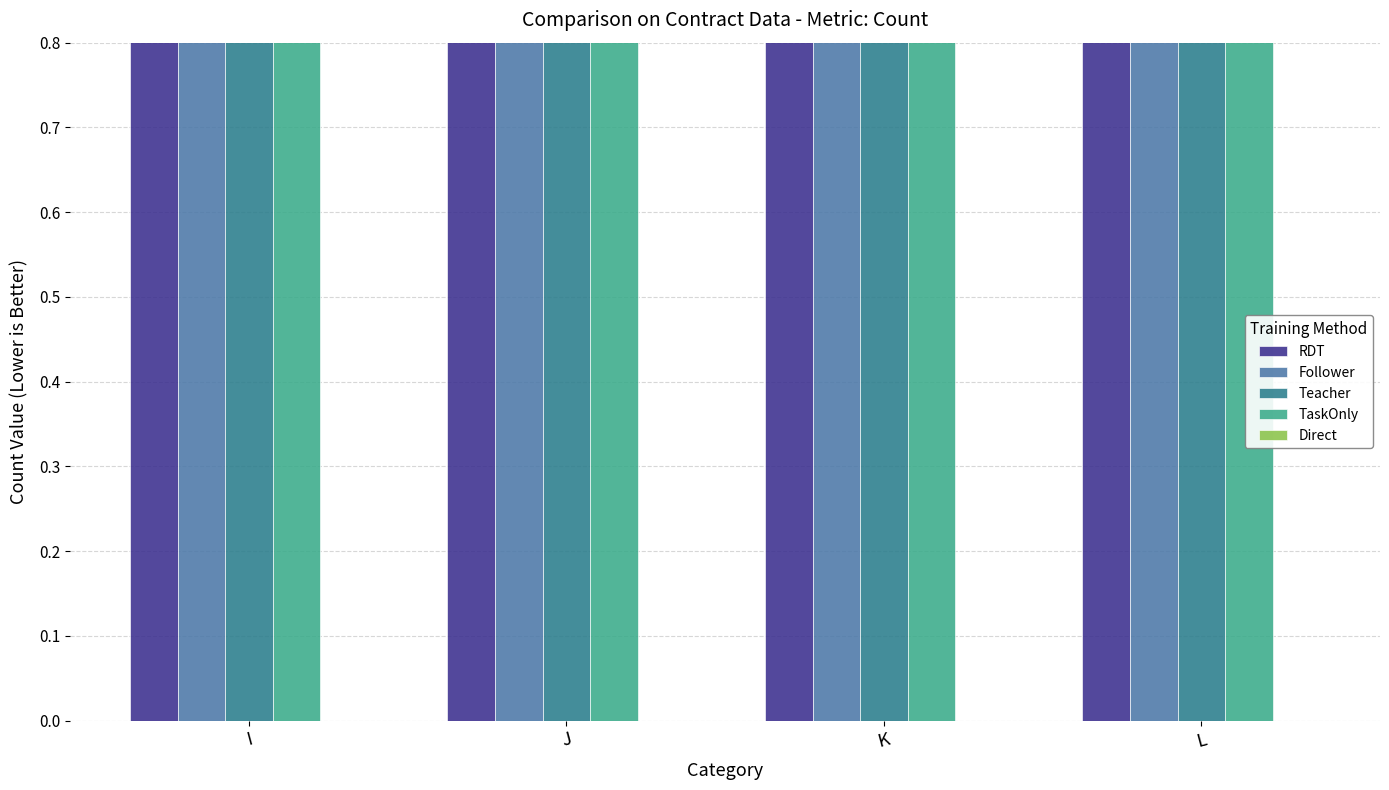

Which category has the highest value in the Teacher series?

I